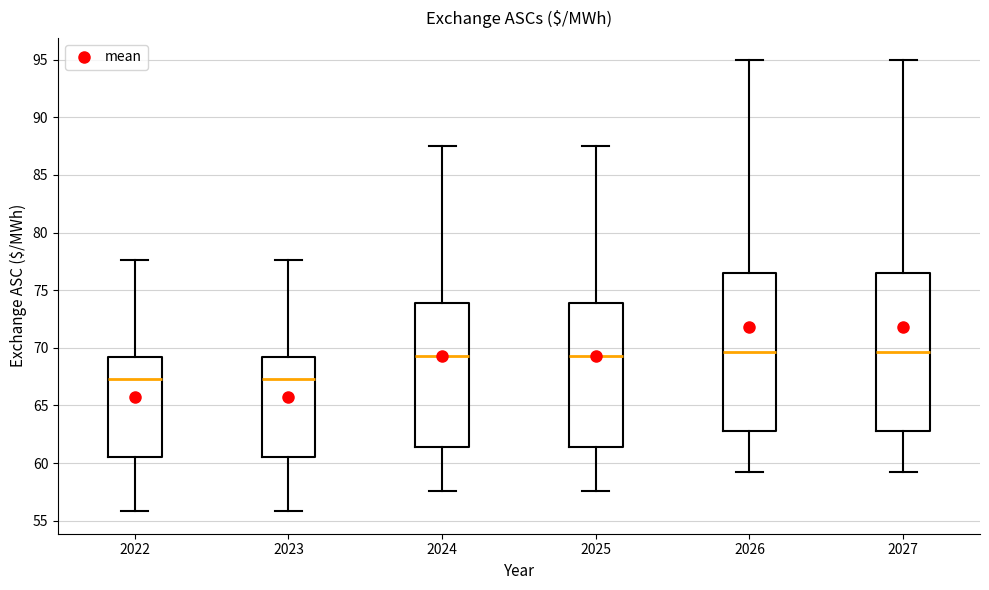

Where does the upper whisker of the box at x = 2027 end on the y-axis? The values are not printed on the chart, so give them approximately, as read against the axis.

95.0